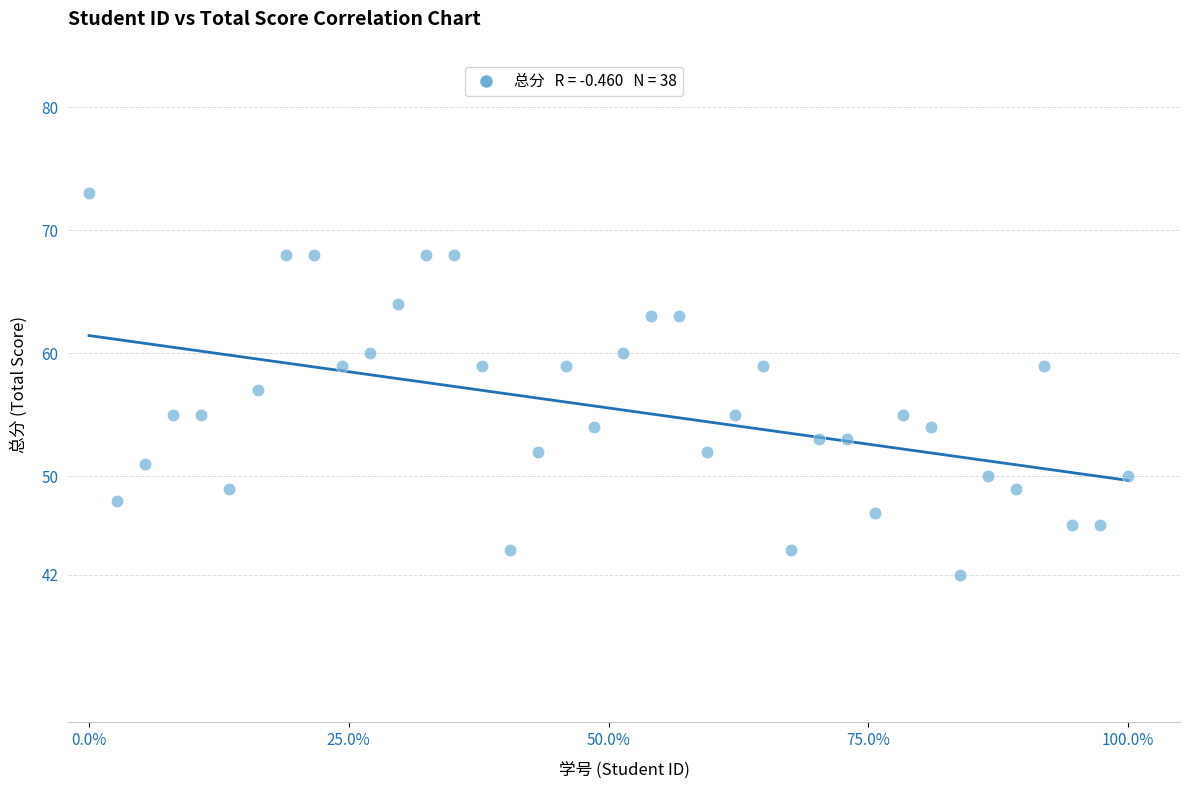

What is the range of Y values (max minus min)?

31